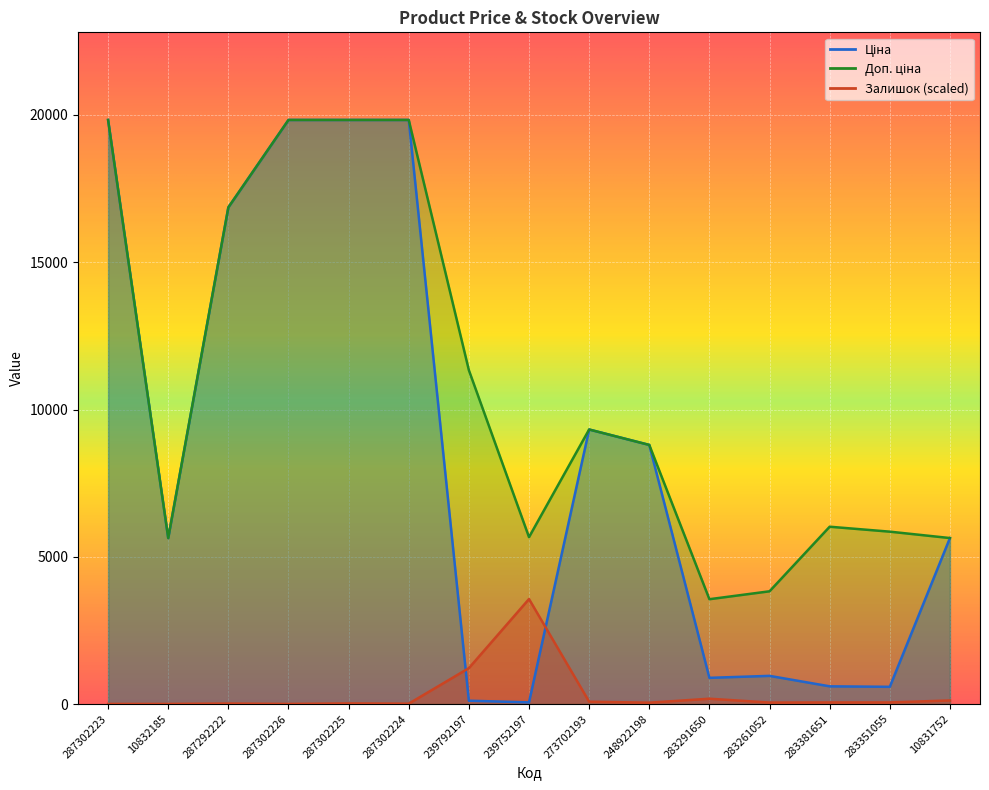

Count the number of categories in the chart.

15